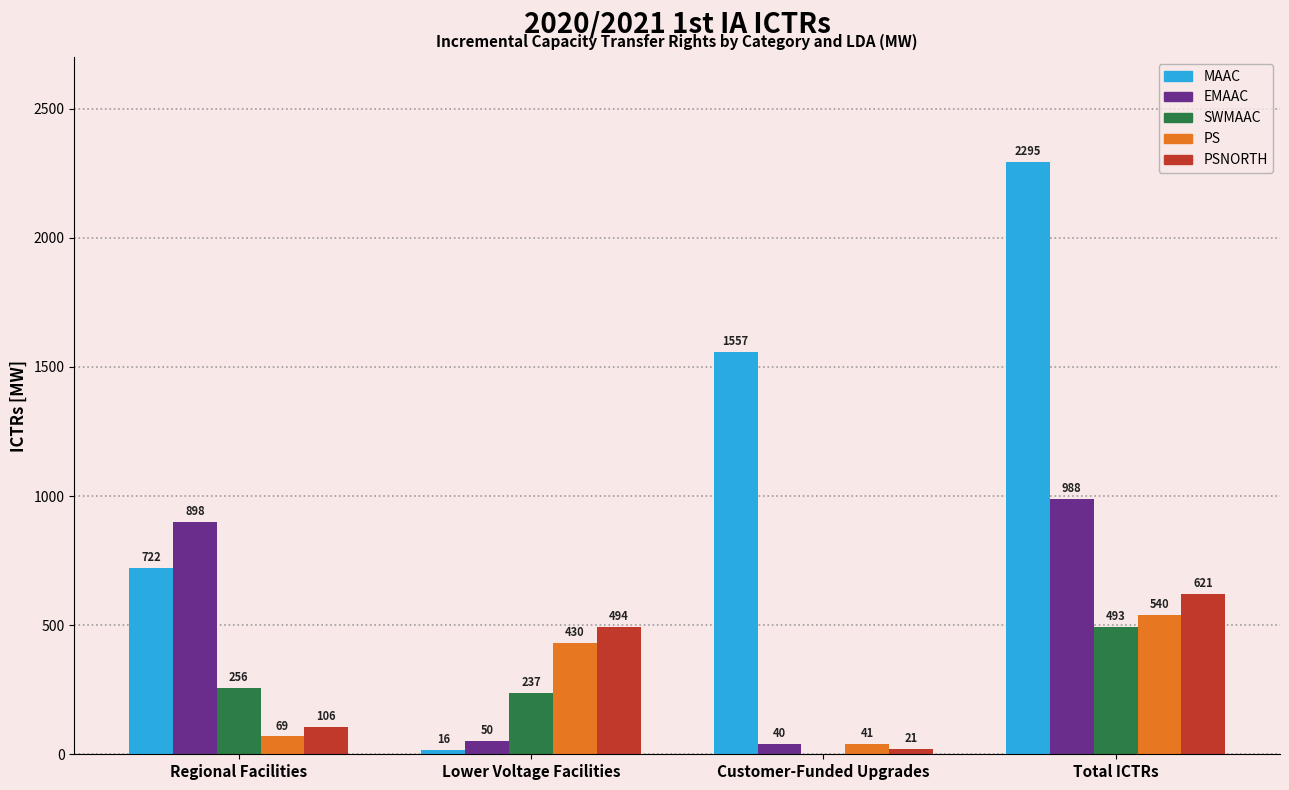

What is the highest value of the PSNORTH series?

621.0